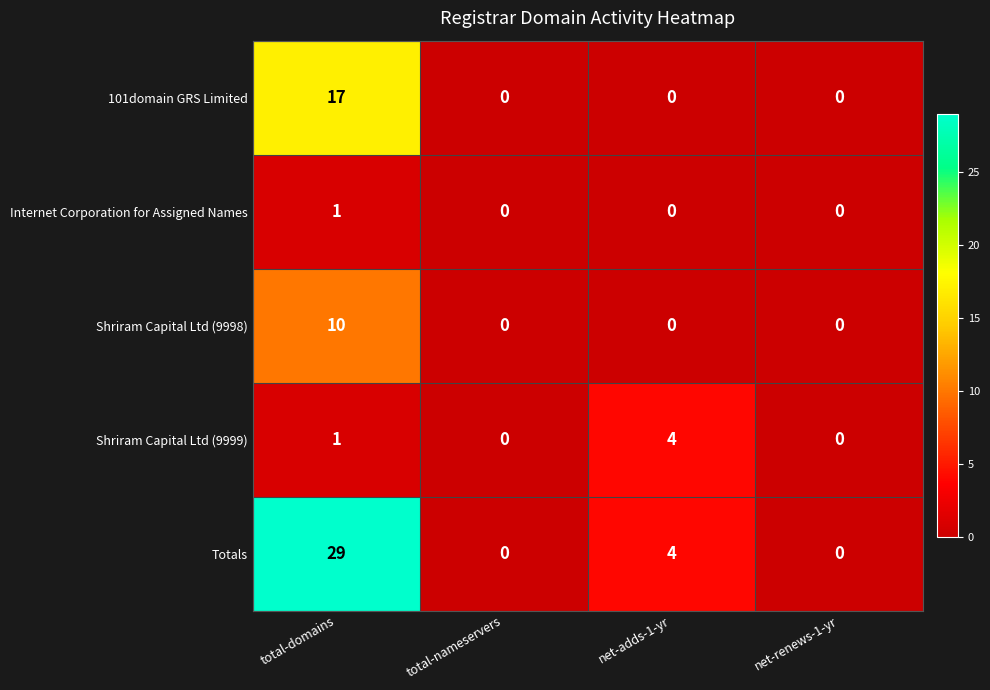

Is it true that Shriram Capital Ltd (9998) equals 0 at net-adds-1-yr?

True